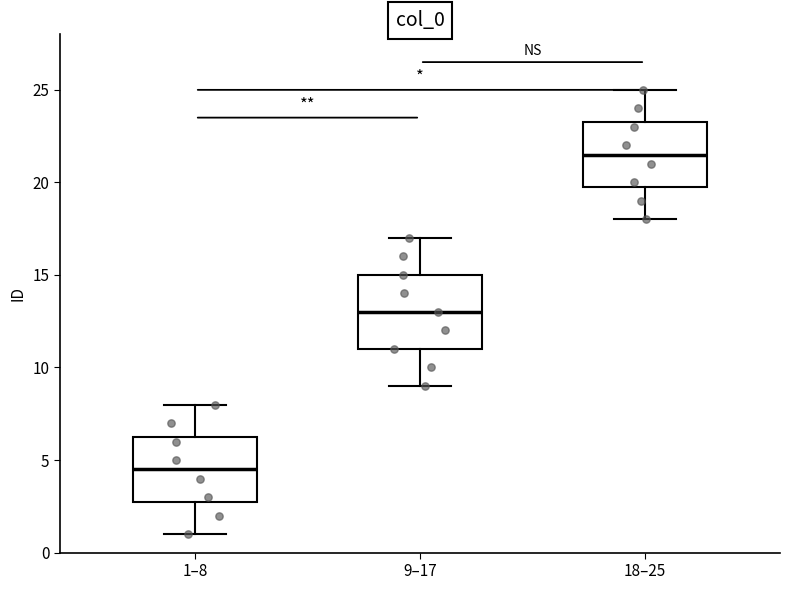

Reading left to right, transcribe this box plot: for each box, give where its median line is, the range the box spans, and where its two whiskers end, as read against the y-axis. The values are not printed on the chart, so give them approximately, as read against the axis.

1–8: median 4.5, box 3.0 to 6.5, whiskers 1.0 to 8.0
9–17: median 13.0, box 11.0 to 15.0, whiskers 9.0 to 17.0
18–25: median 21.5, box 20.0 to 23.5, whiskers 18.0 to 25.0